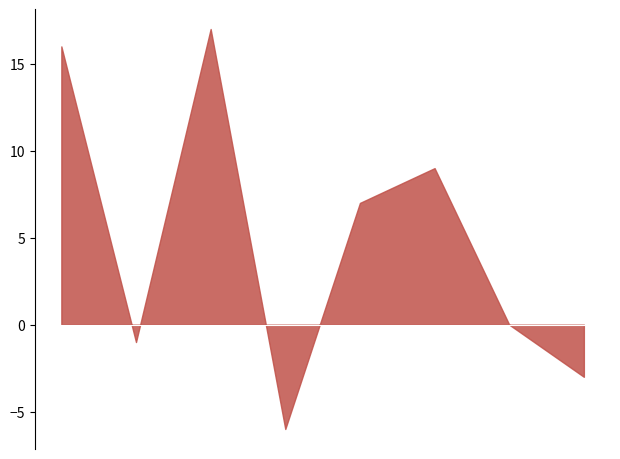

How many series are shown in this chart?

1